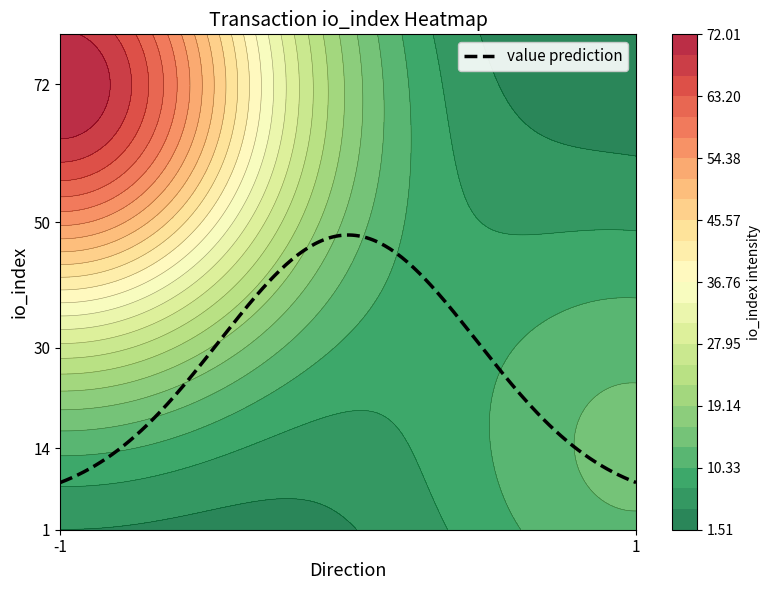

What is the highest value of the value prediction series?

48.0